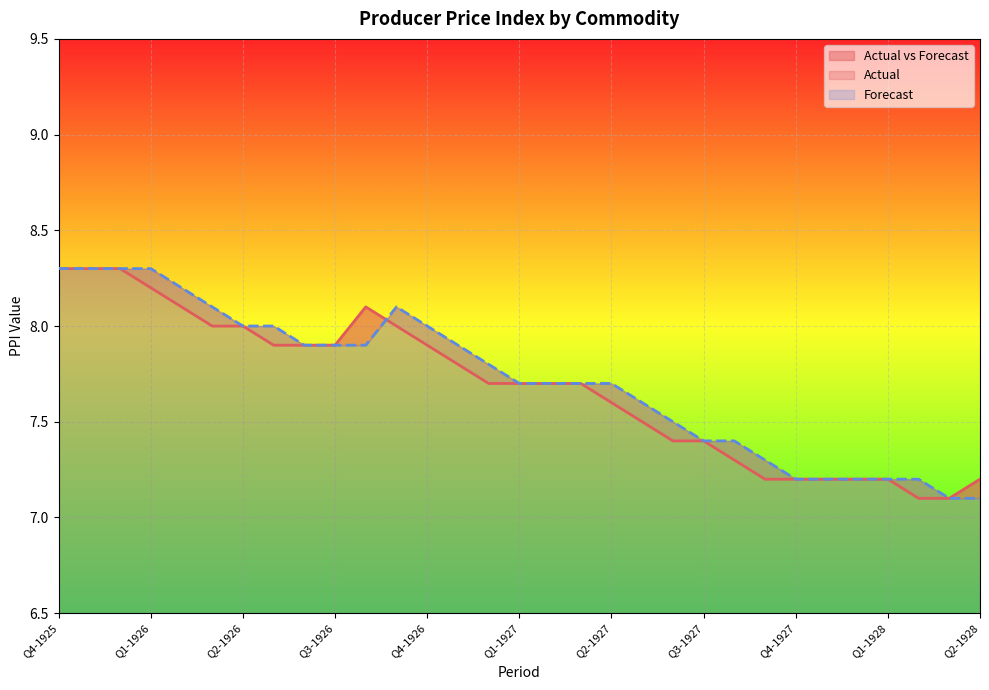

What is the label of the 5th point from the left?

Q2-1926